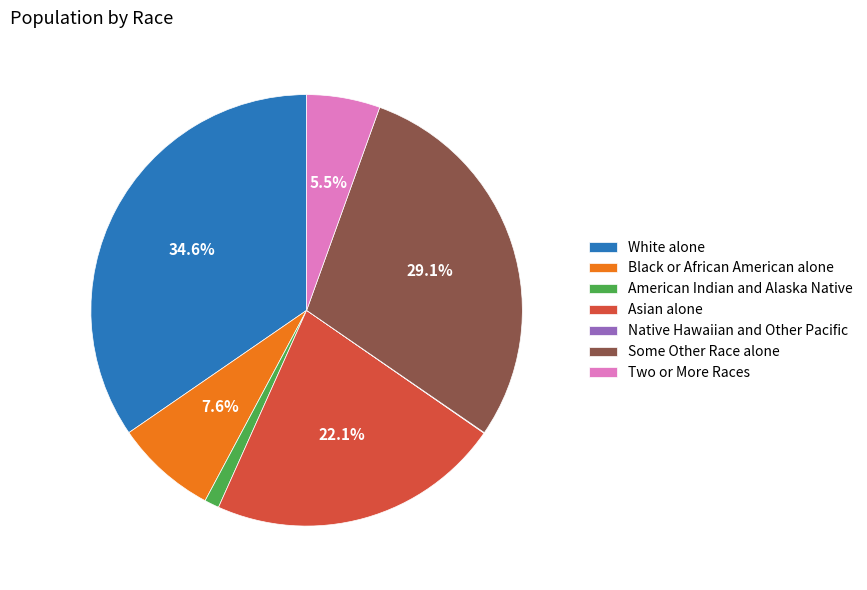

Does Black or African American alone account for over 50% of the chart?

No